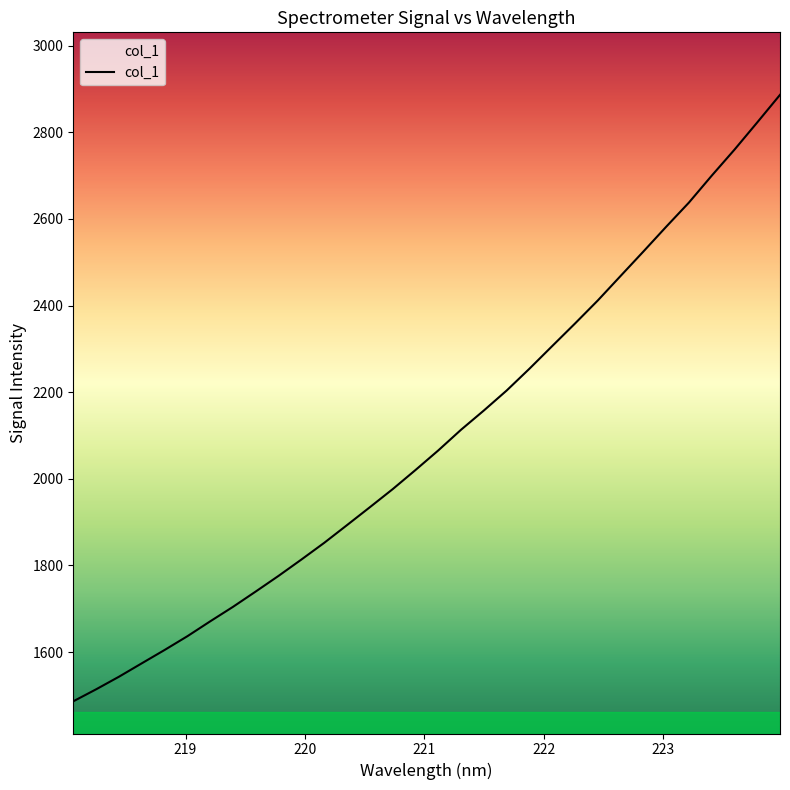

How many lines are shown in the chart?

1